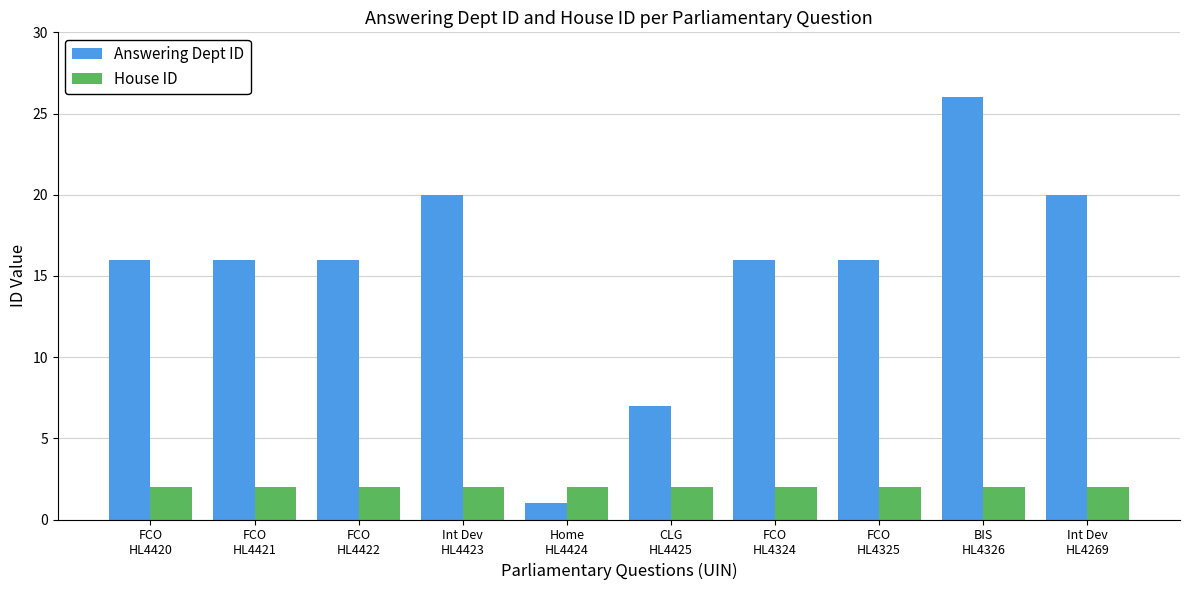

Between FCO
HL4421 and Int Dev
HL4269, which series saw the biggest shift?

Answering Dept ID